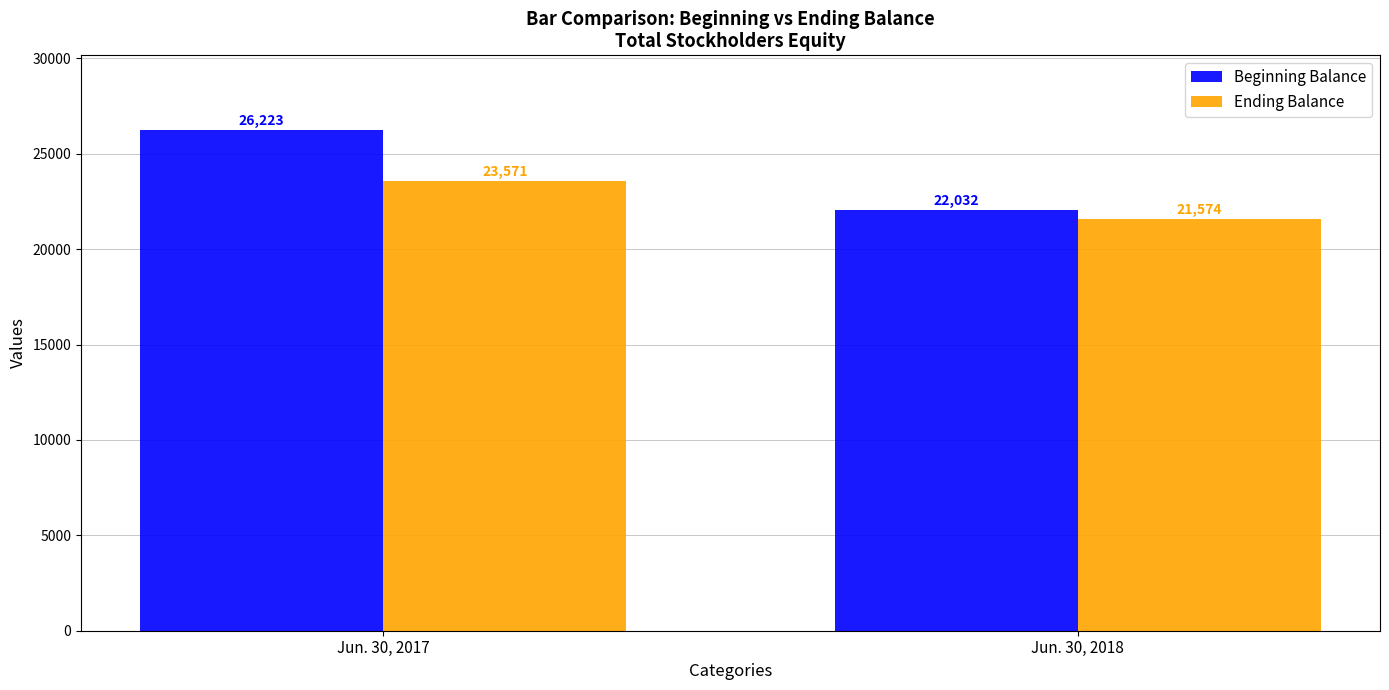

What are all the series names shown in the legend?

Beginning Balance, Ending Balance